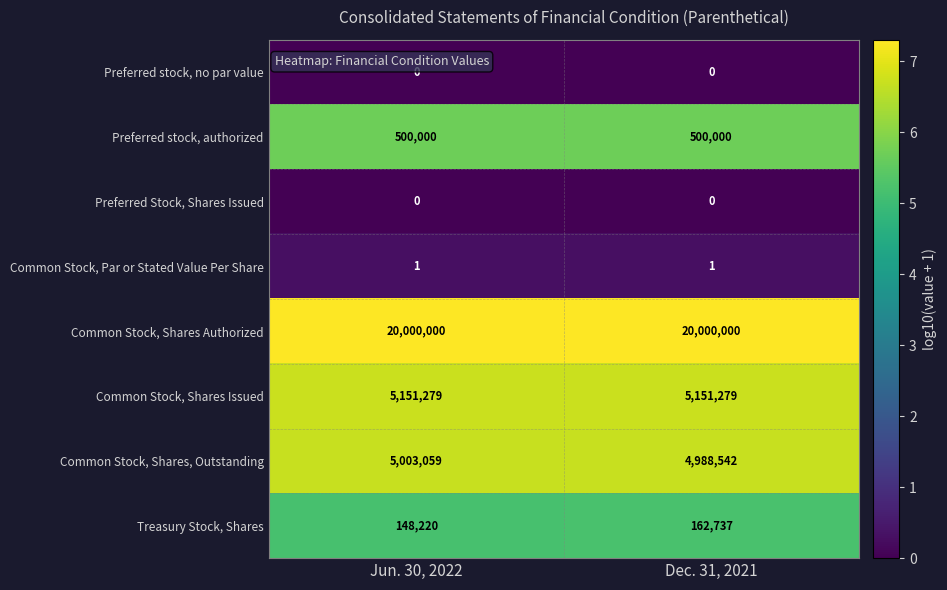

What is the sum of all Common Stock, Shares Authorized values?

40000000